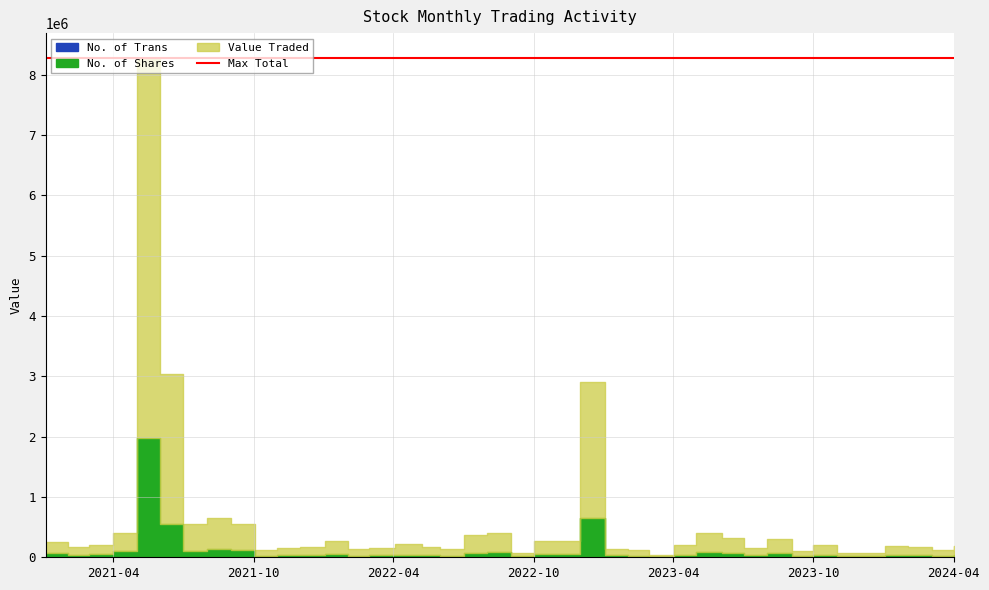

True or false: Value Traded and No. of Trans cross at least once.

False